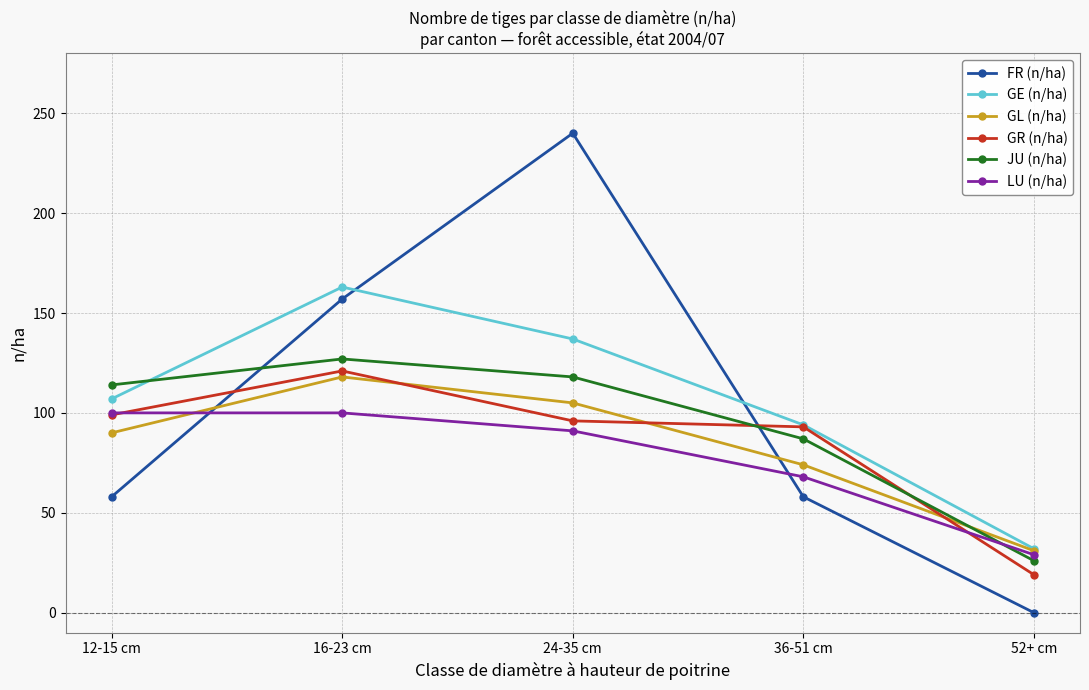

Is the value of LU (n/ha) at 36-51 cm greater than the value of FR (n/ha) at 16-23 cm?

No